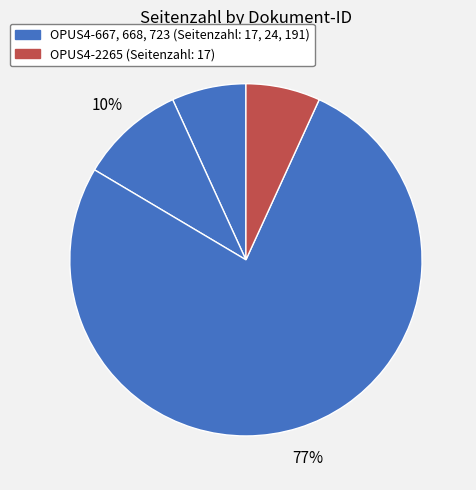

Count the number of slices in the pie.

4